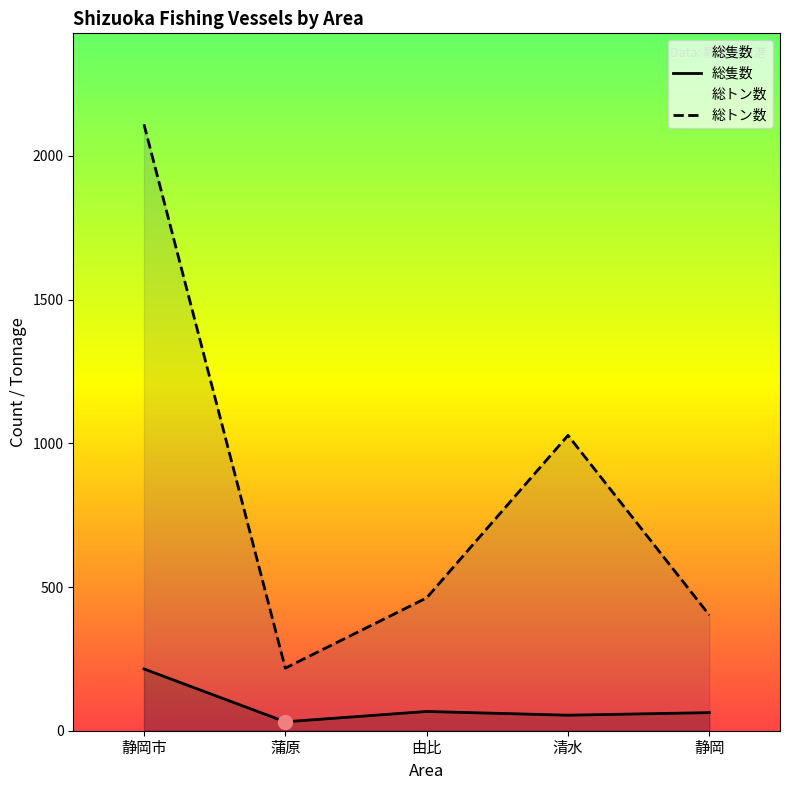

Rank the series at 清水 from highest to lowest value.

総トン数, 総隻数